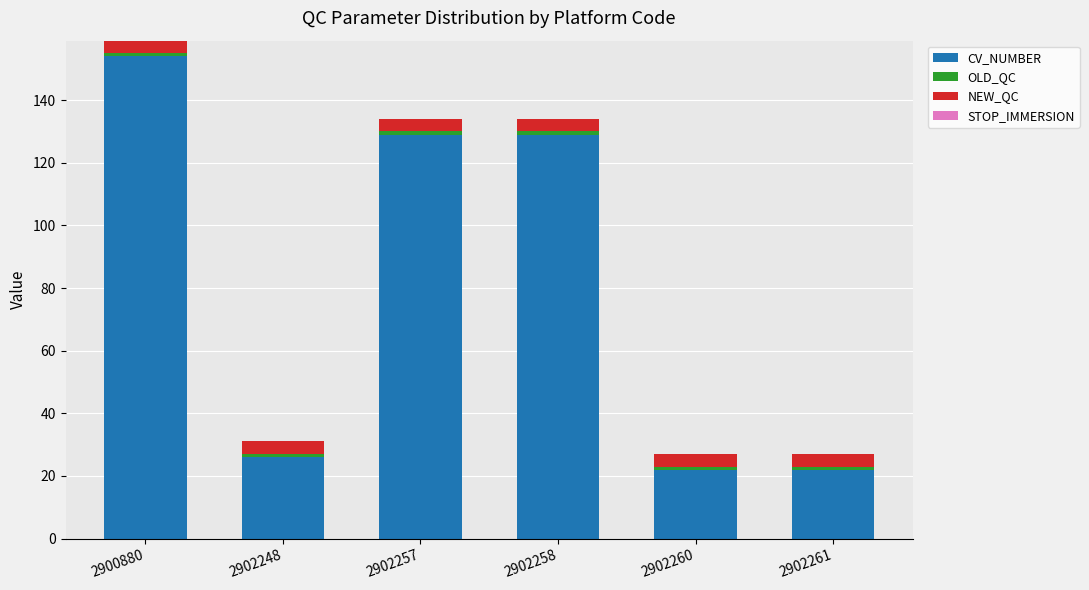

What is the total value across all series at 2902257?

134